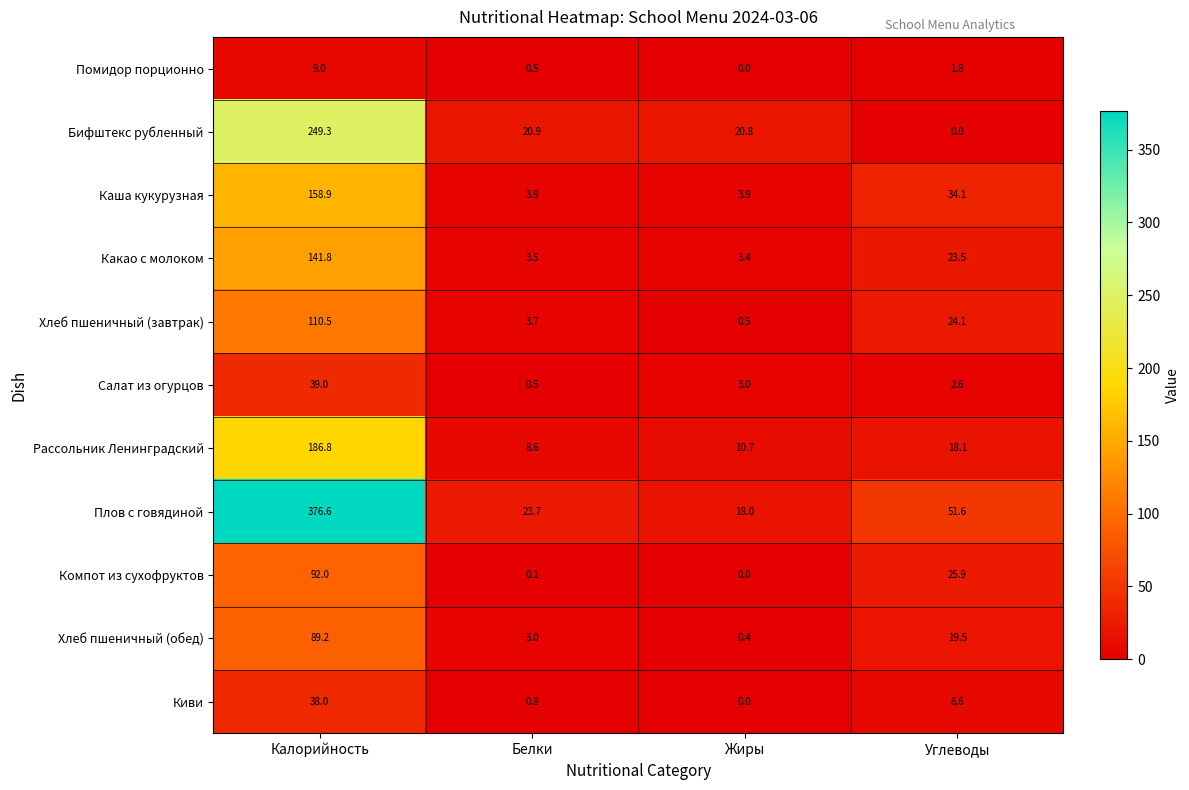

How many data points in Бифштекс рубленный are less than 20?

1